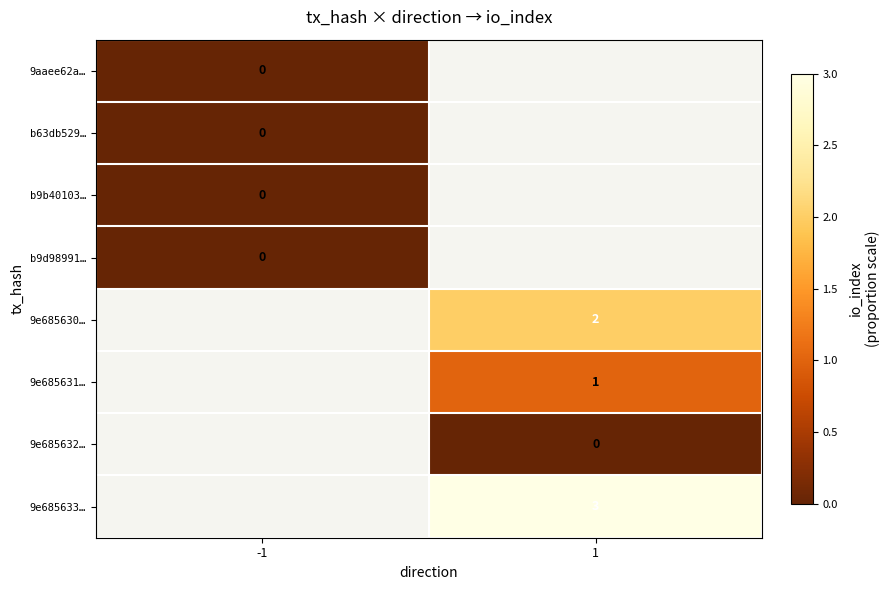

Is the value of b9d98991… at -1 greater than the value of 9e685631… at 1?

No